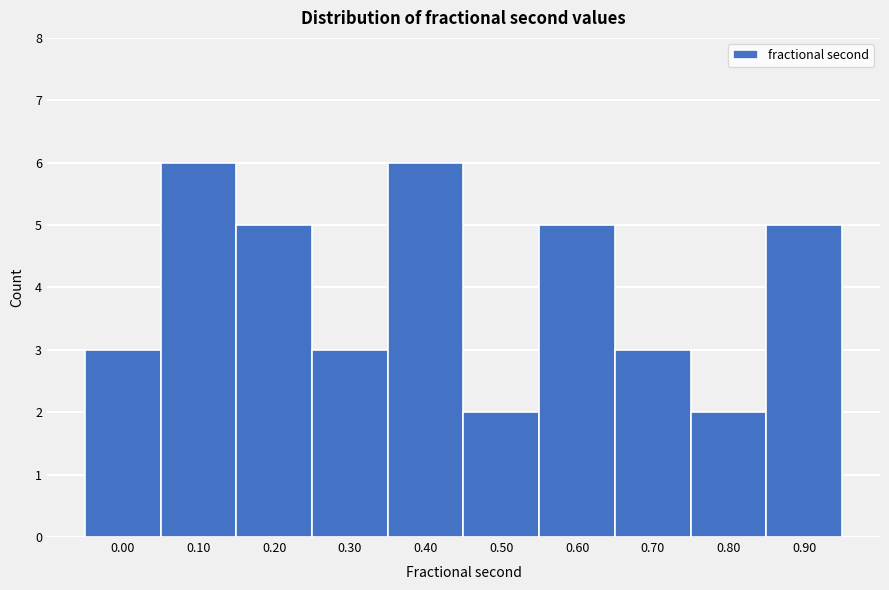

Reading left to right, what are all the values shown in this chart?

0.00=3	0.10=6	0.20=5	0.30=3	0.40=6	0.50=2	0.60=5	0.70=3	0.80=2	0.90=5